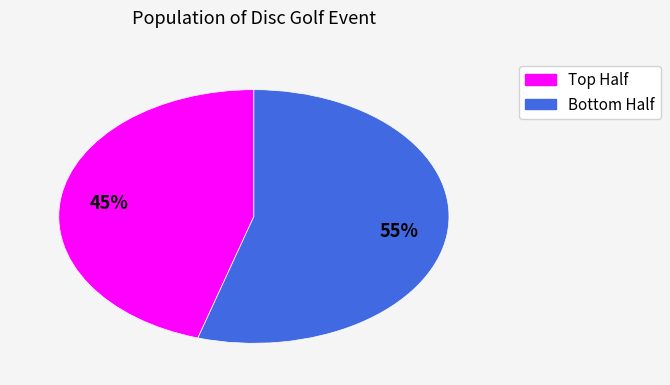

To the nearest percent, what is the average slice percentage?

50%